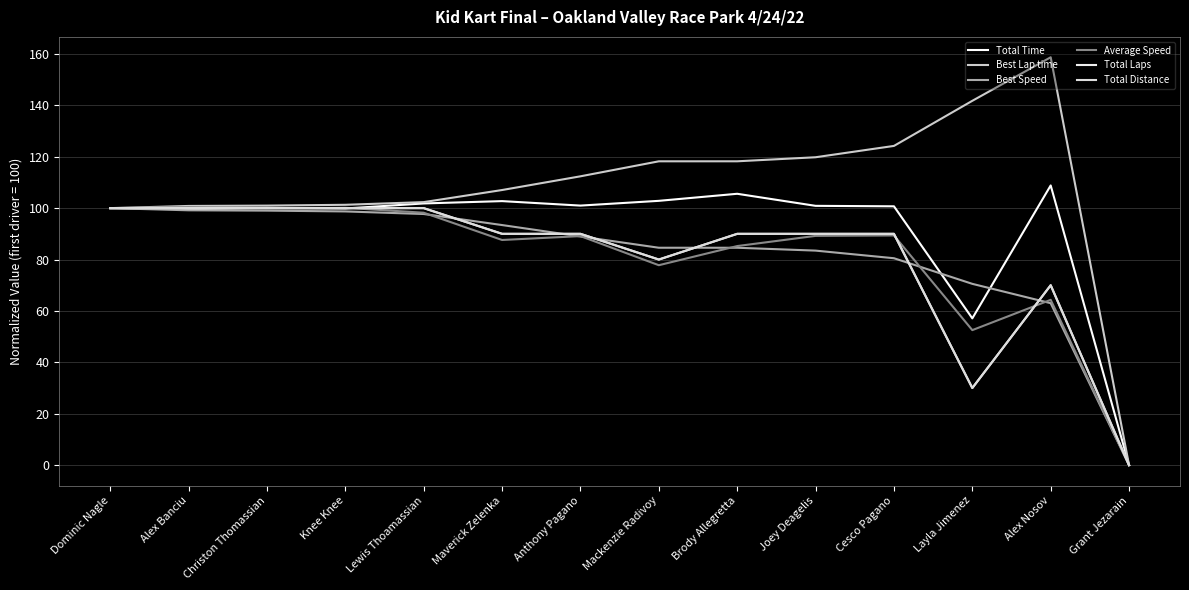

Does the chart display data point markers on the line(s)?

No